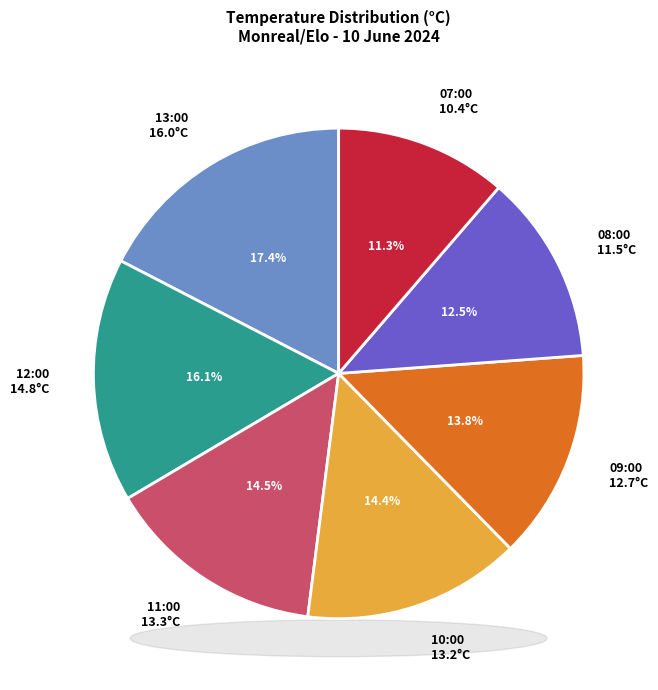

Is it true that 10:00 is 21% of the pie?

False